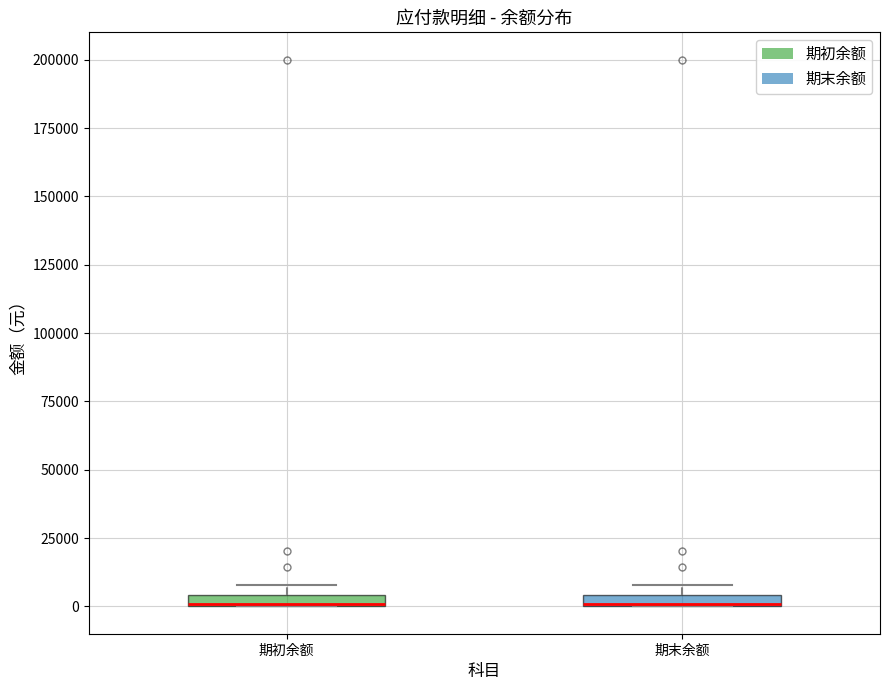

Where is the upper edge of the box for 期末余额 on the y-axis? The values are not printed on the chart, so give them approximately, as read against the axis.

5000